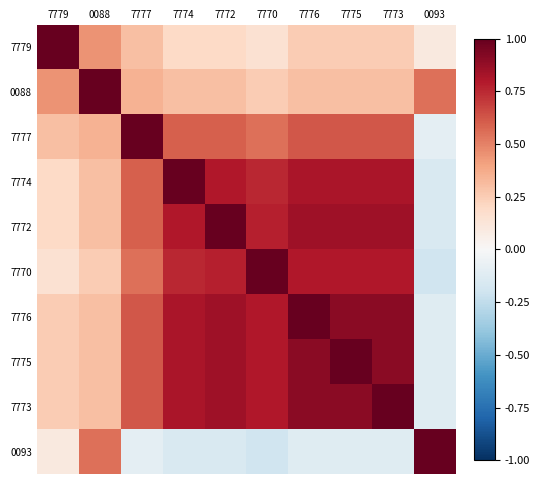

What is the difference between the highest and lowest values at 7772?

1.1